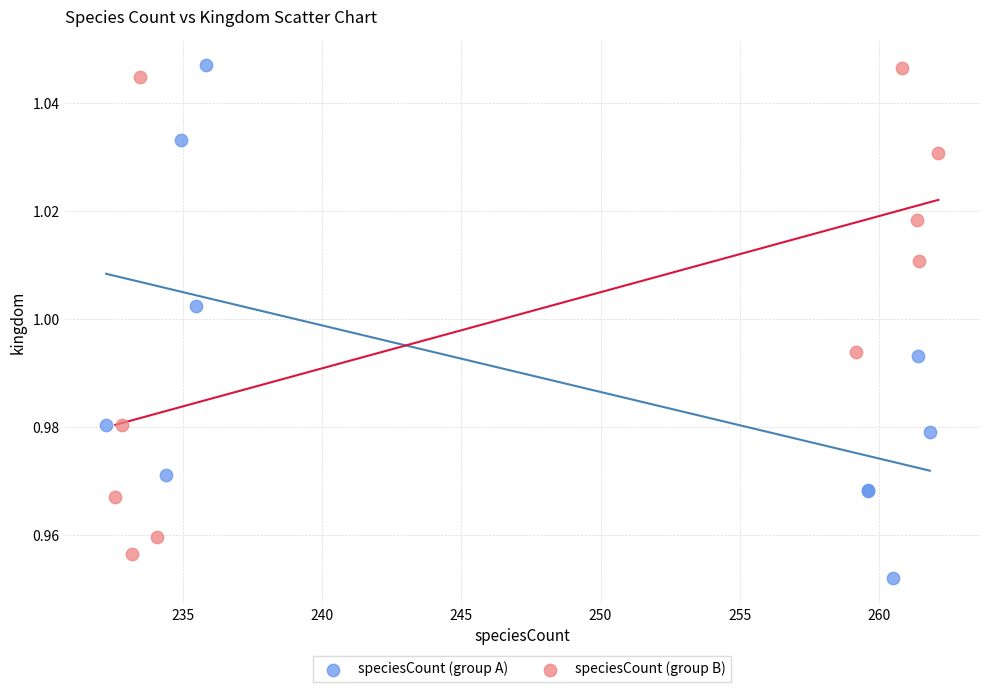

Which series contains the lowest Y value?

speciesCount (group A)